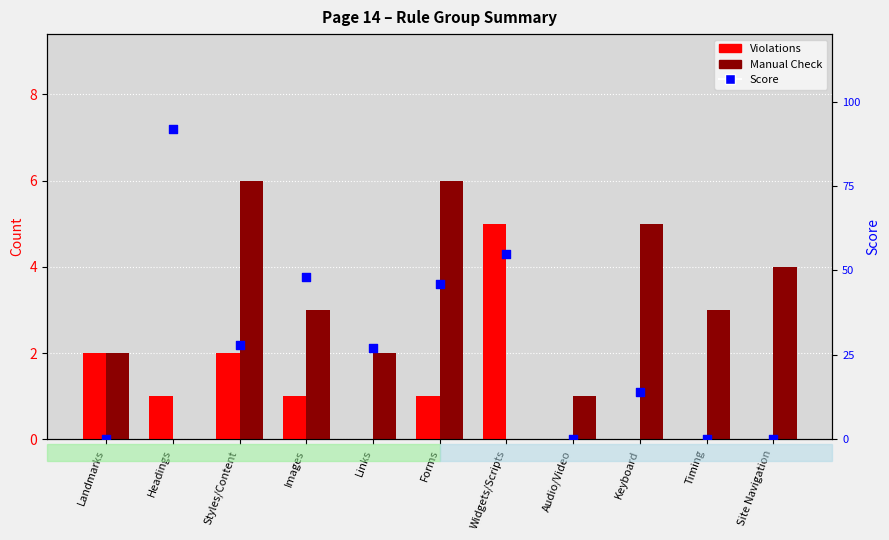

Which series has the largest total across all categories?

Score